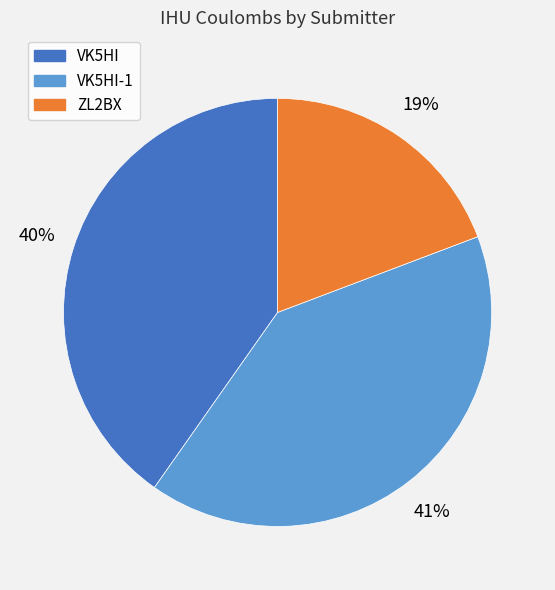

Does any single category account for the majority?

No